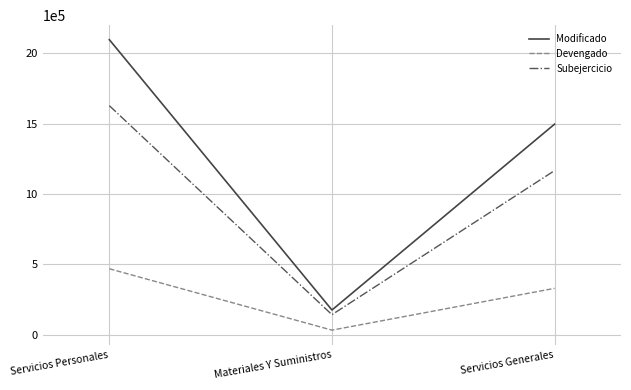

What is the sum of all Modificado values?

3770000.0